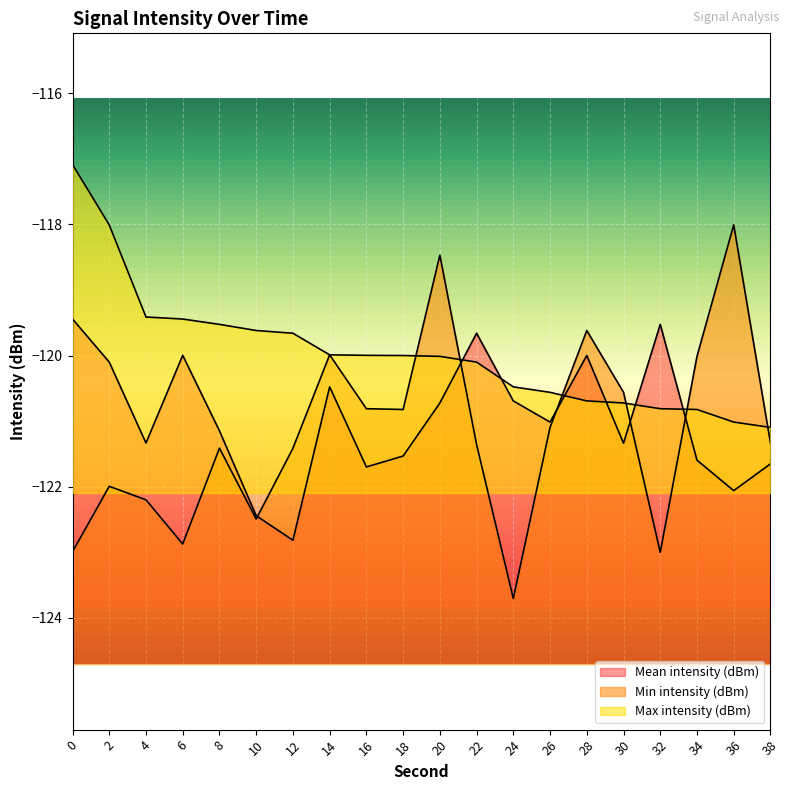

How many series are shown in this chart?

3